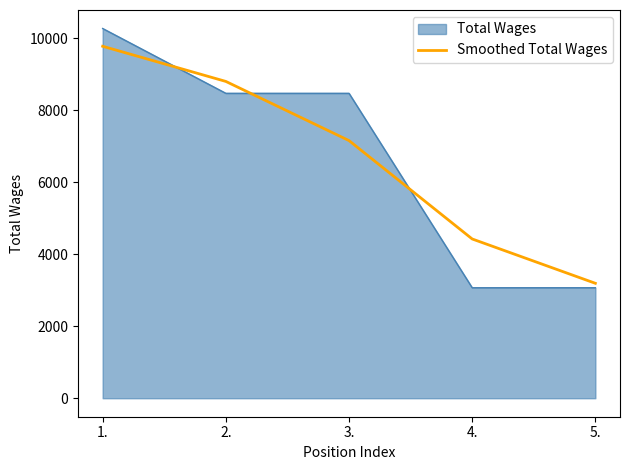

What is the smallest value displayed?

3069.0